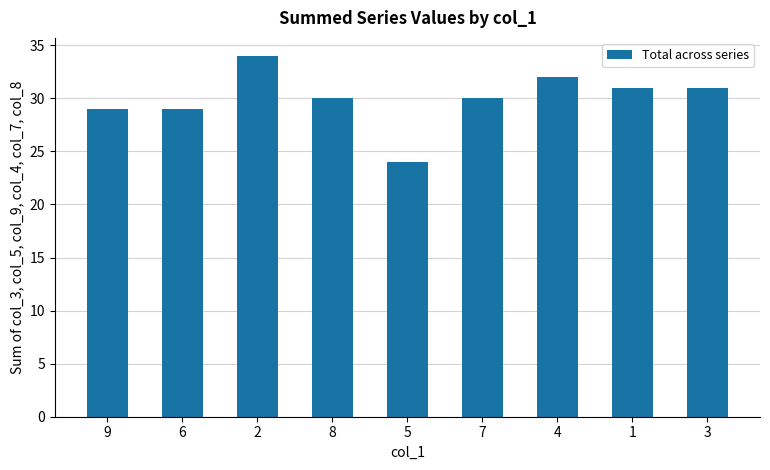

What is the difference between the maximum and minimum values?

10